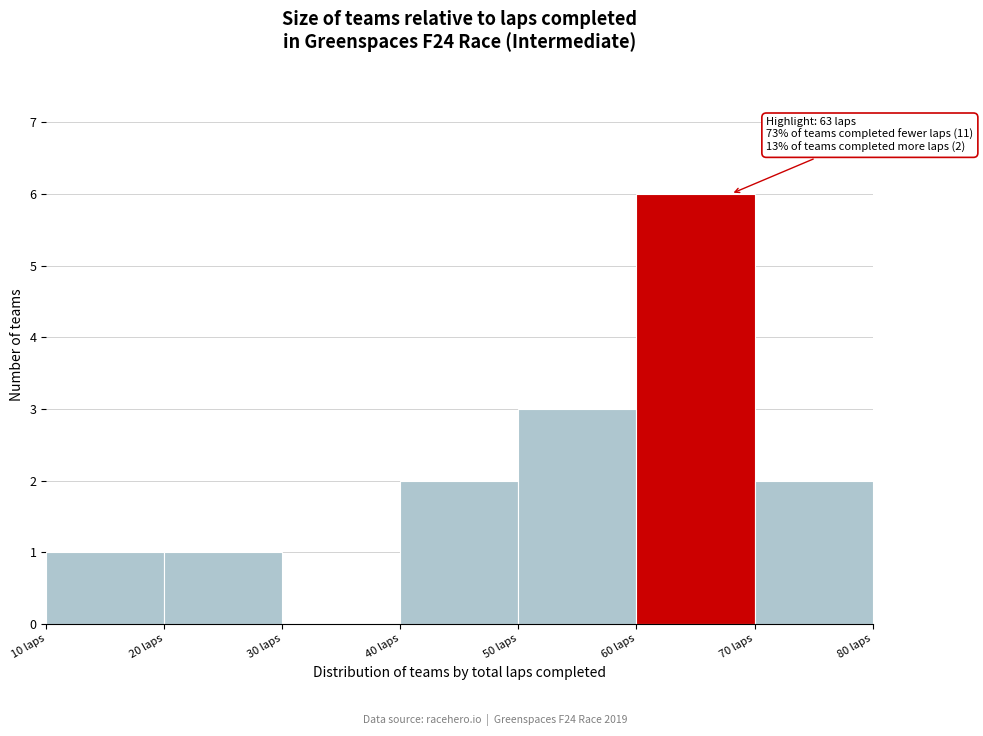

Which range on the x-axis has the tallest bar?

60 to 70